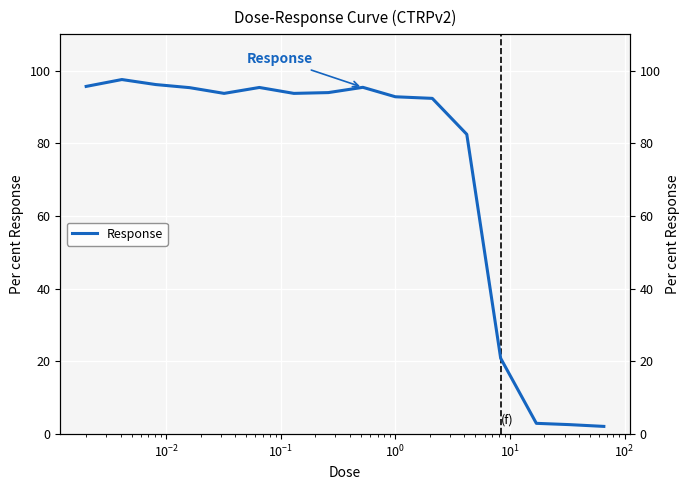

What is the difference between the maximum and minimum values?

95.4